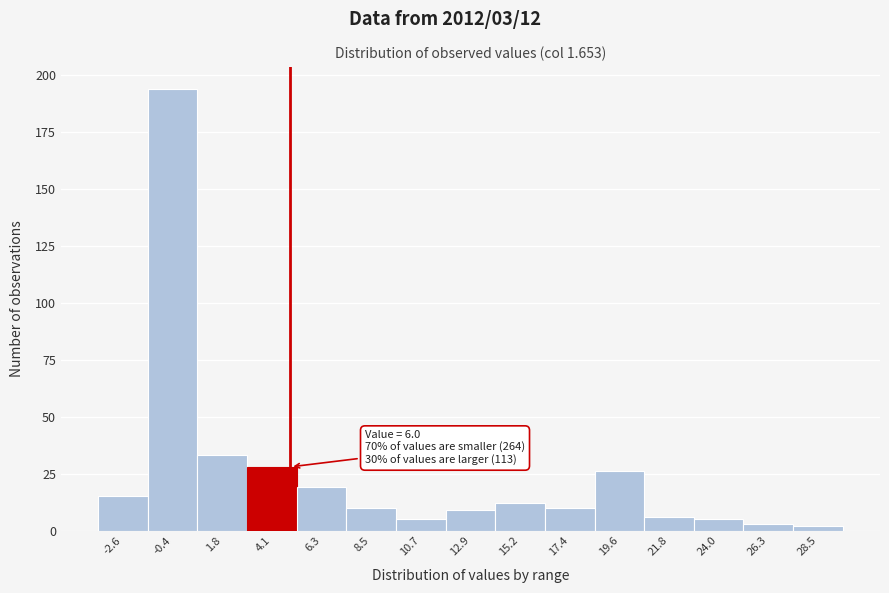

Reading right to left, extract all data points from this chart.

28.5=2	26.3=3	24.0=5	21.8=6	19.6=26	17.4=10	15.2=12	12.9=9	10.7=5	8.5=10	6.3=19	4.1=28	1.8=33	-0.4=194	-2.6=15